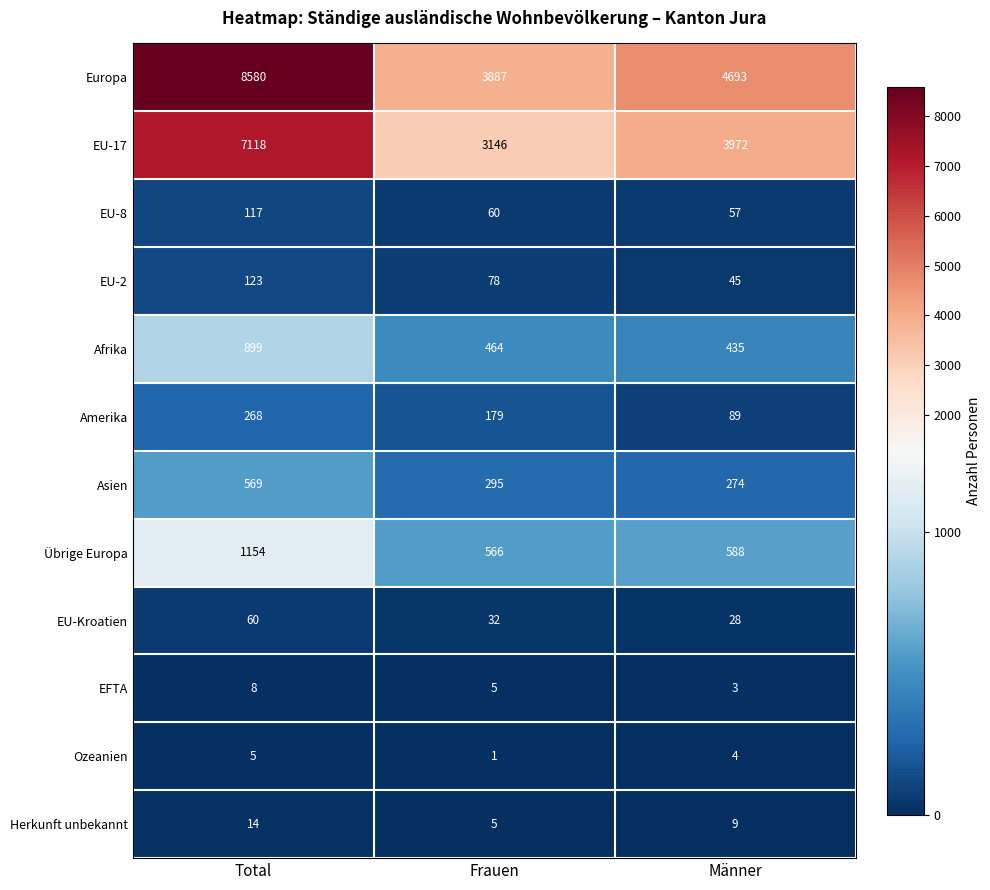

What is the maximum value shown in the chart?

8580